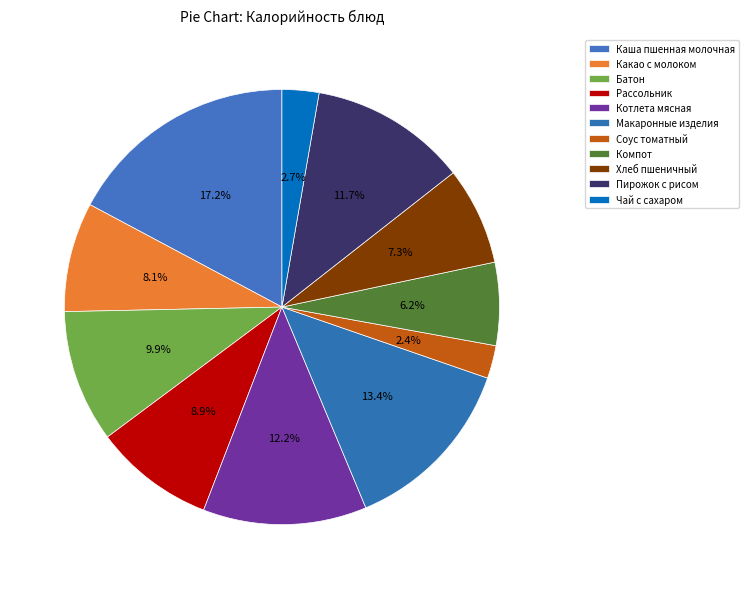

How many slices are in this pie chart?

11